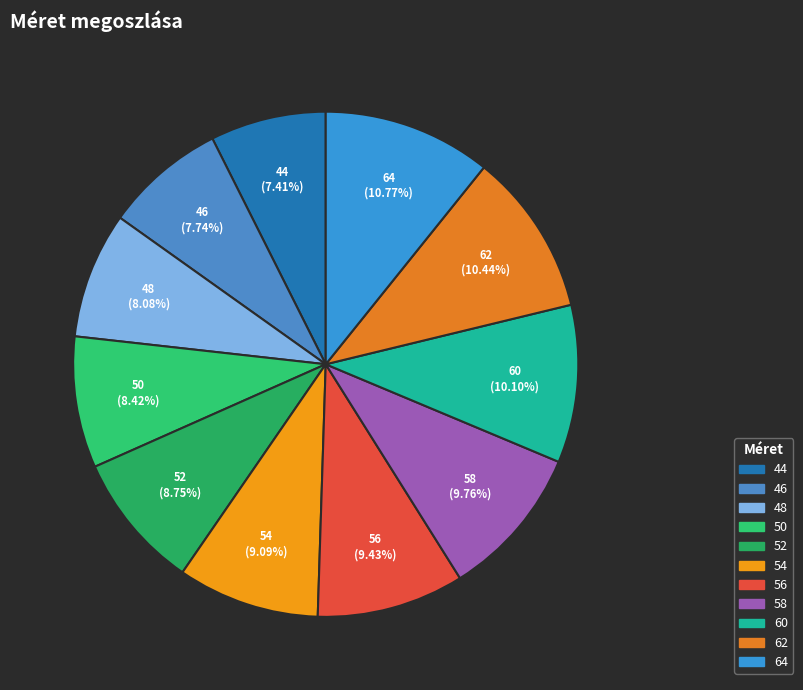

Count the number of slices in the pie.

11